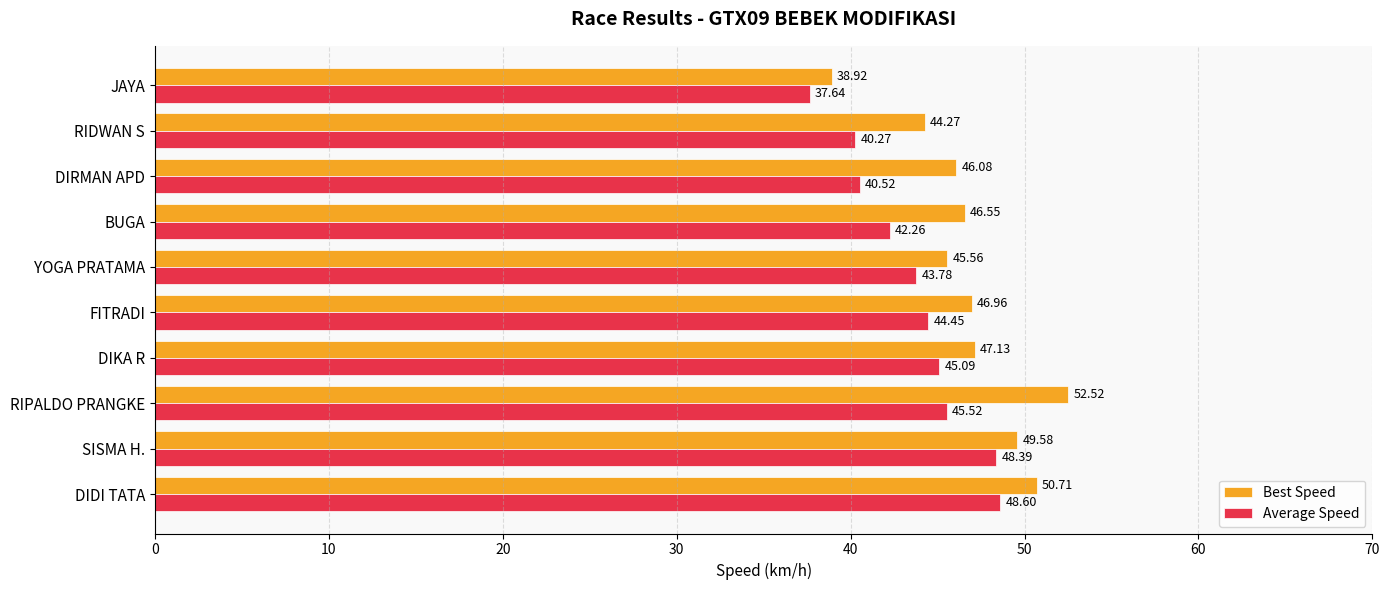

Rank the series at RIPALDO PRANGKE from highest to lowest value.

Best Speed, Average Speed